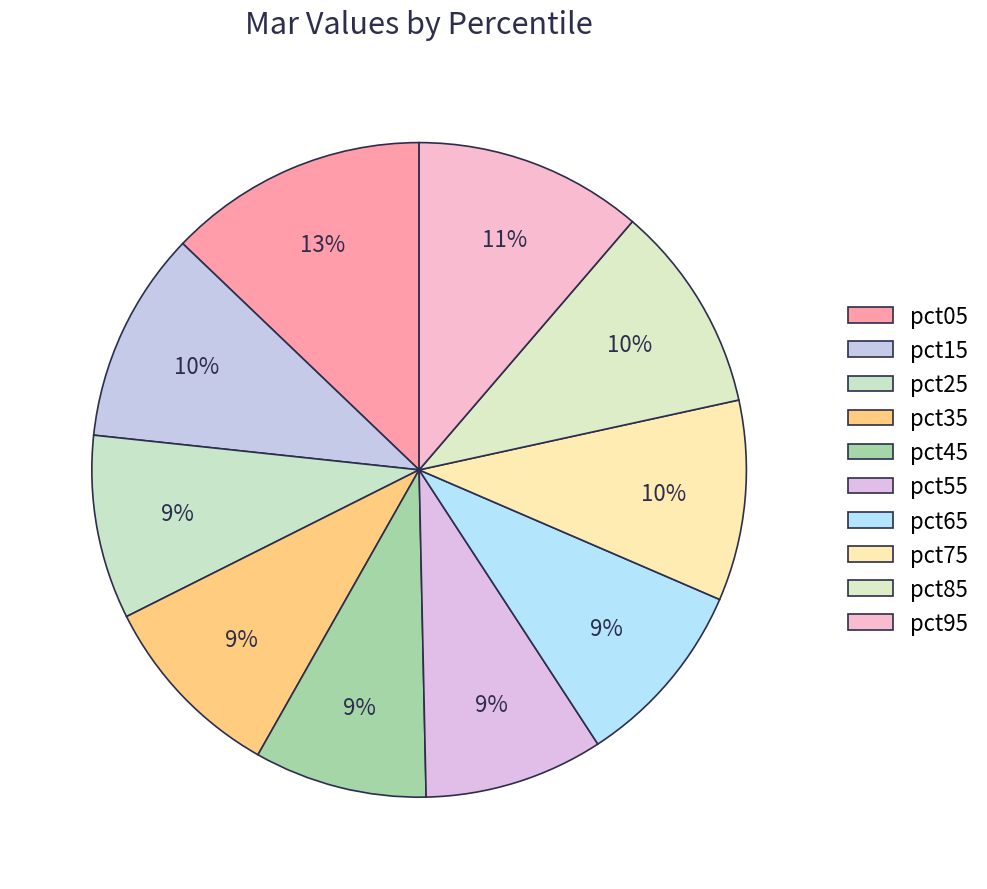

To the nearest percent, what is the combined percentage of pct15 and pct55?

19%